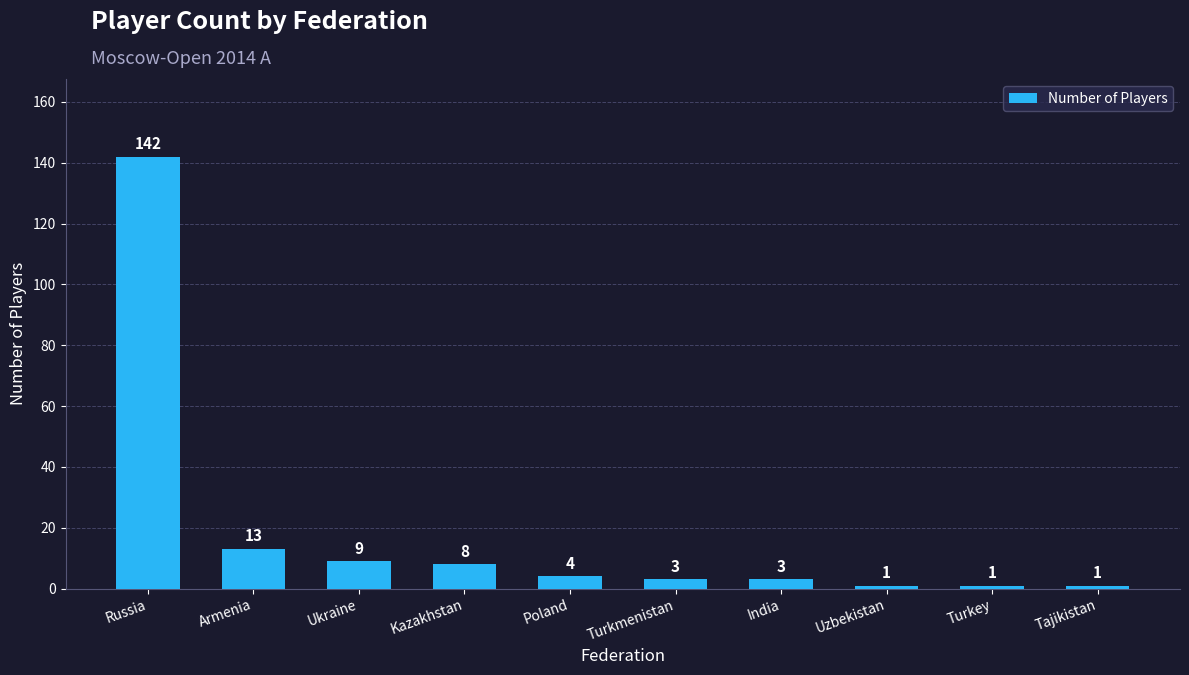

True or false: the data shows 1 at Turkey.

True